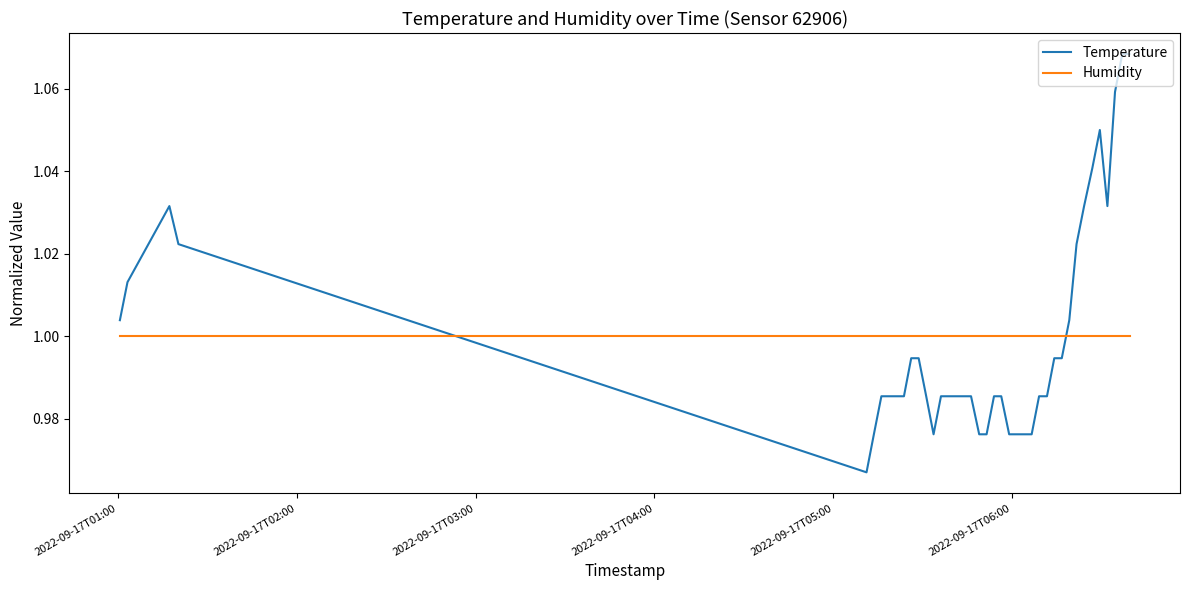

After their last crossing, which series has the higher values: Temperature or Humidity?

Temperature